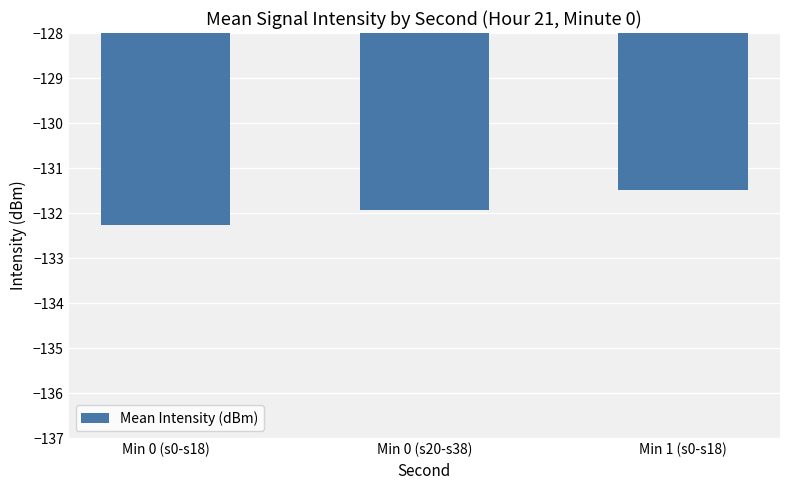

Reading left to right, transcribe all the data shown in this chart.

-132.3	-131.9	-131.5